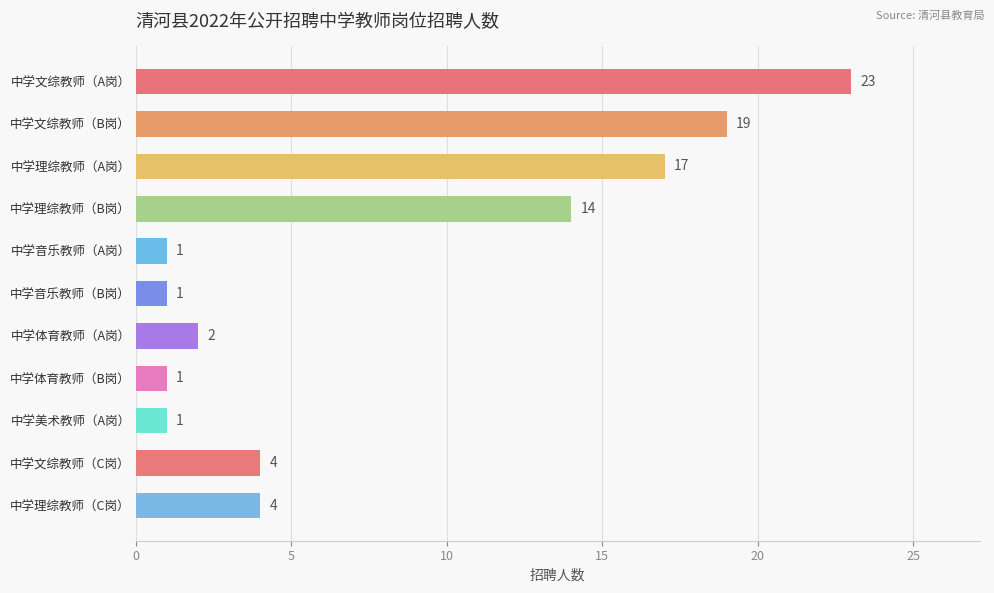

How many bars are there in total?

11